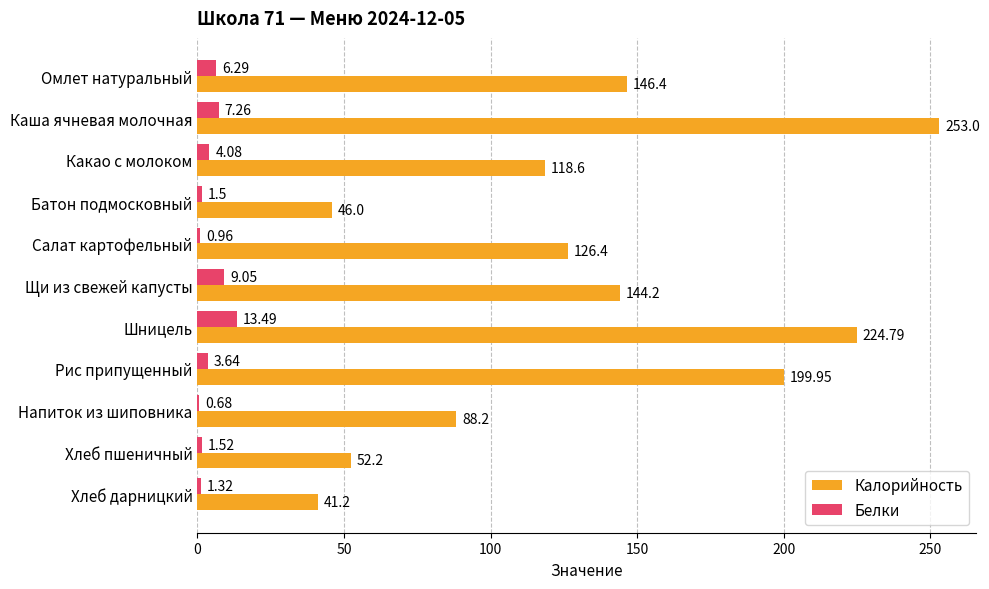

Which series has the widest spread of values?

Калорийность